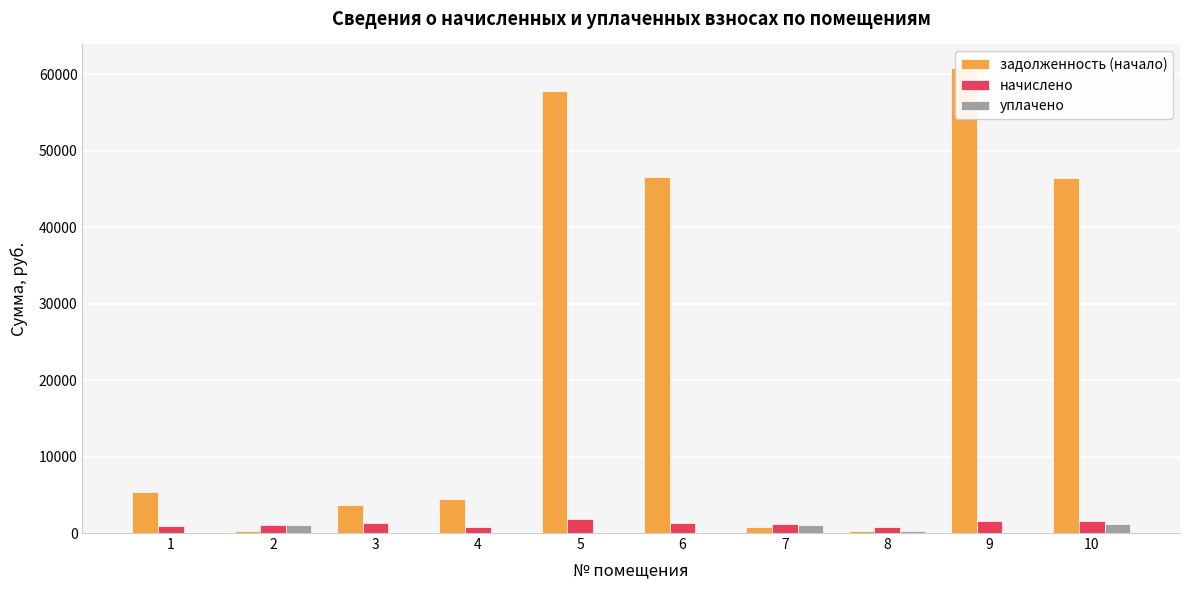

Is the value of задолженность (начало) at 9 greater than the value of уплачено at 5?

Yes